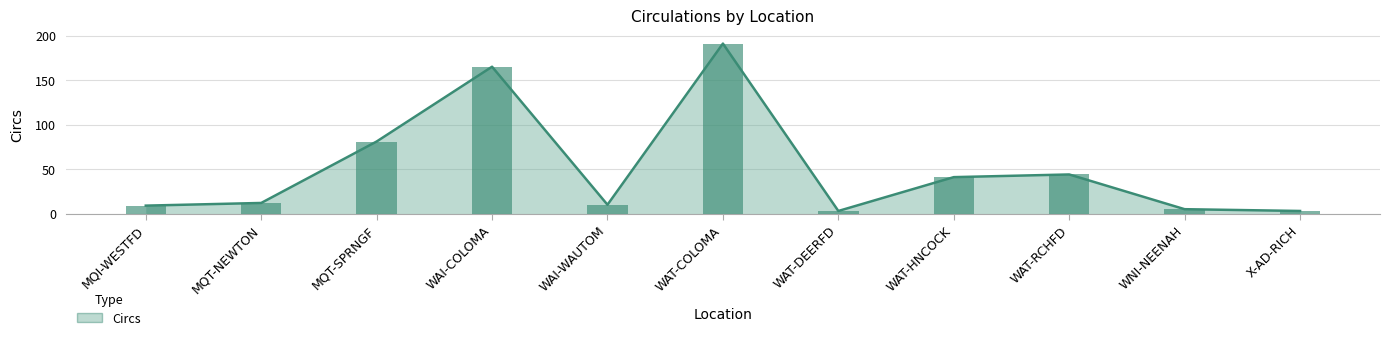

True or false: the data shows 165 at WAI-COLOMA.

True